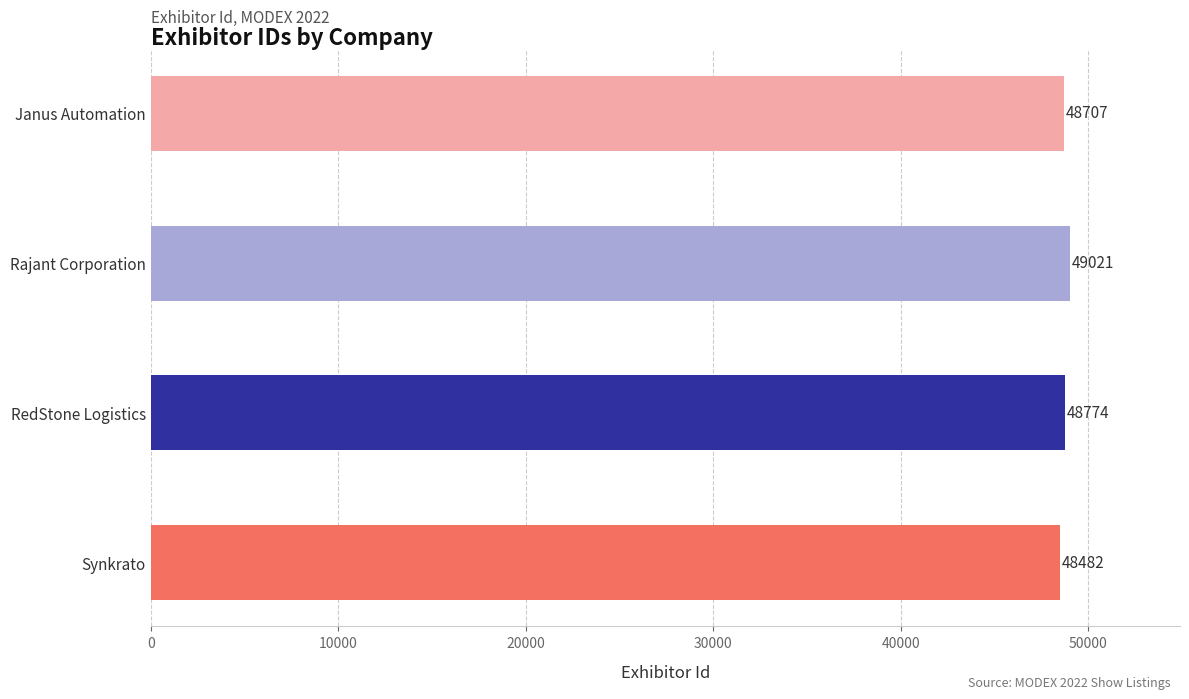

At which category does the chart reach its minimum across all series?

Synkrato